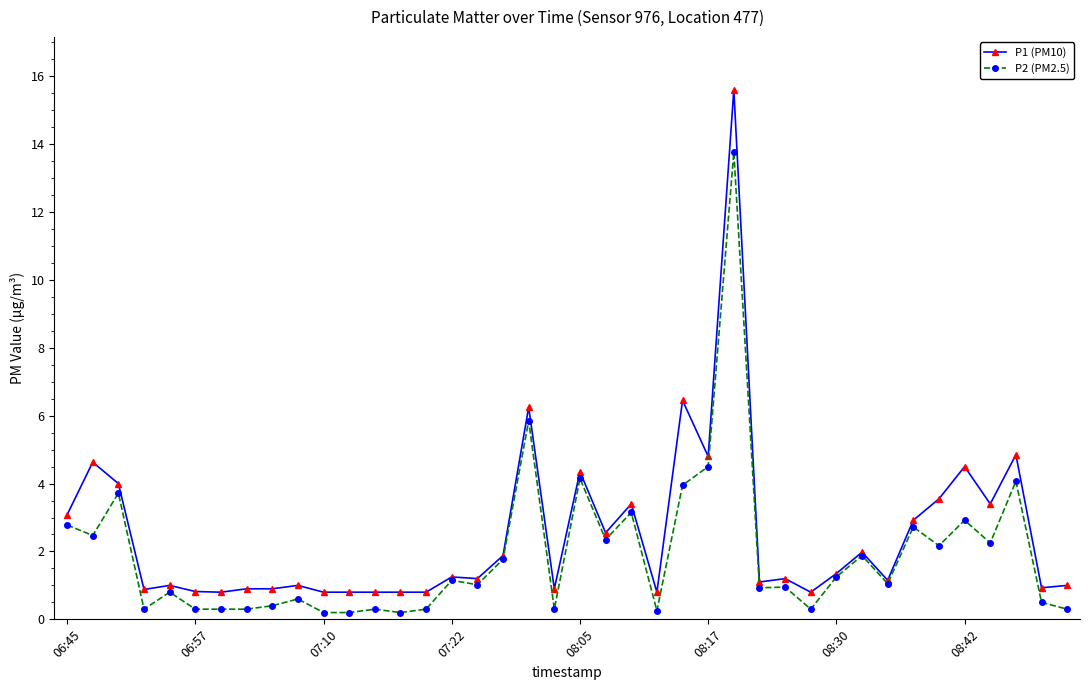

What is the value of the P2 (PM2.5) point at the 17th from the left?

1.0